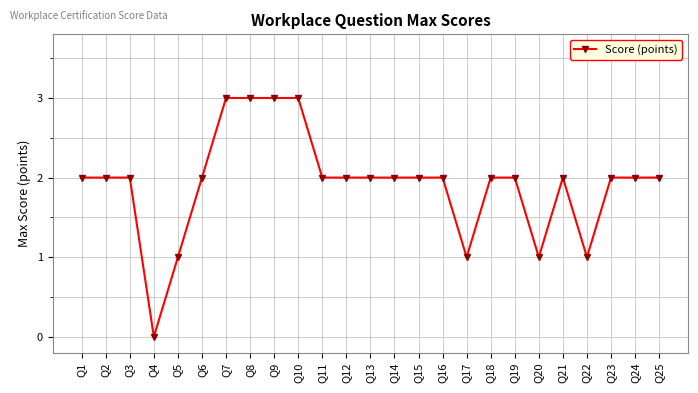

What value does the data have at Q2?

2